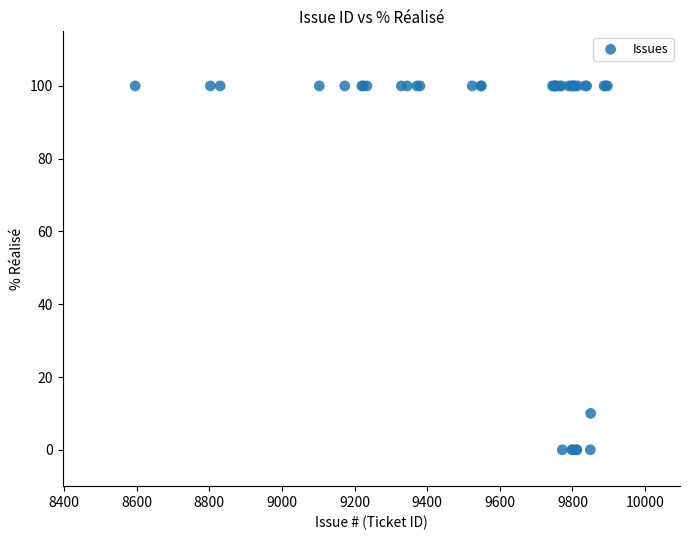

What Y value in the scatter plot is closest to 50?

10